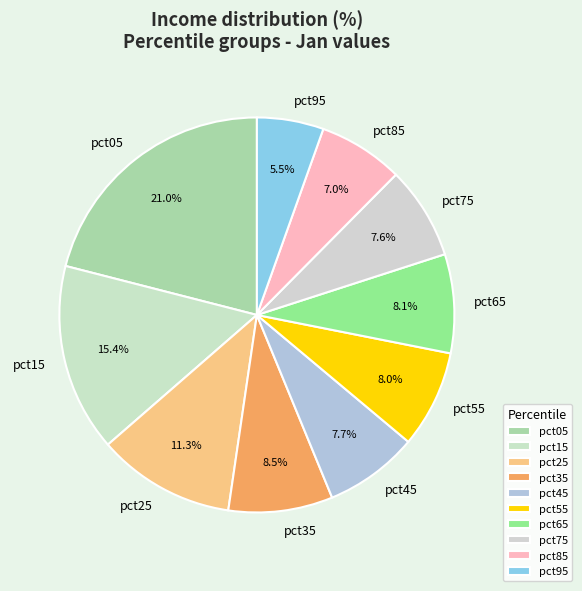

To the nearest percent, what is the combined percentage of pct65 and pct45?

16%